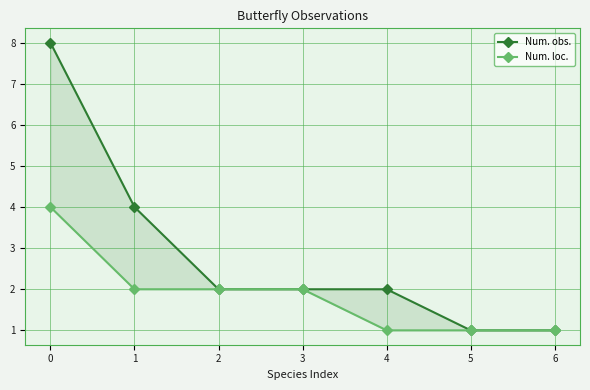

Rank the series by their maximum value, from lowest to highest.

Num. loc., Num. obs.